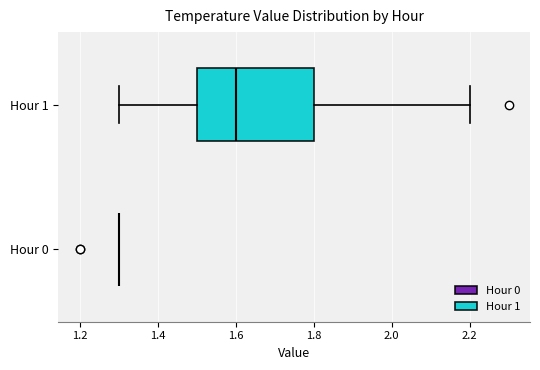

Where does the left whisker of the box for Hour 1 end on the x-axis? The values are not printed on the chart, so give them approximately, as read against the axis.

1.3